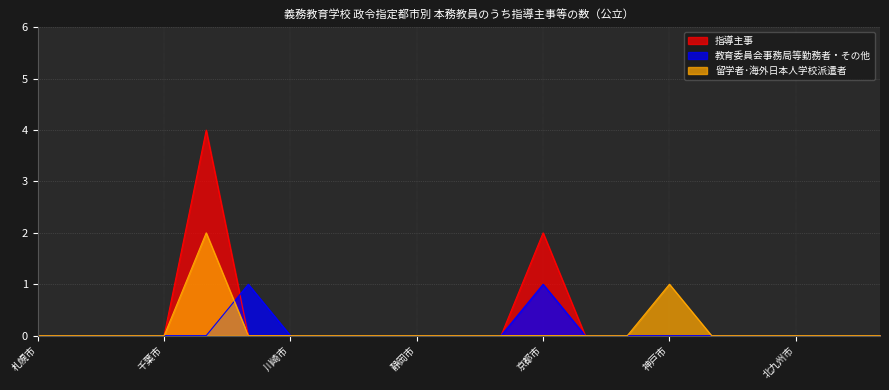

Which series has the largest total across all categories?

指導主事